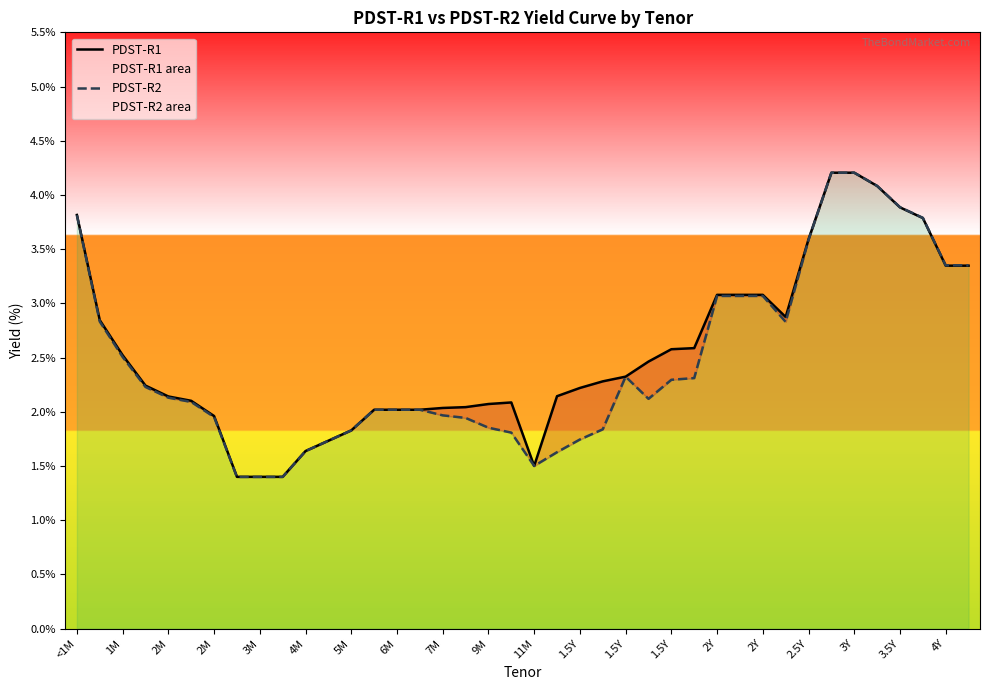

Count the number of data series in this chart.

2